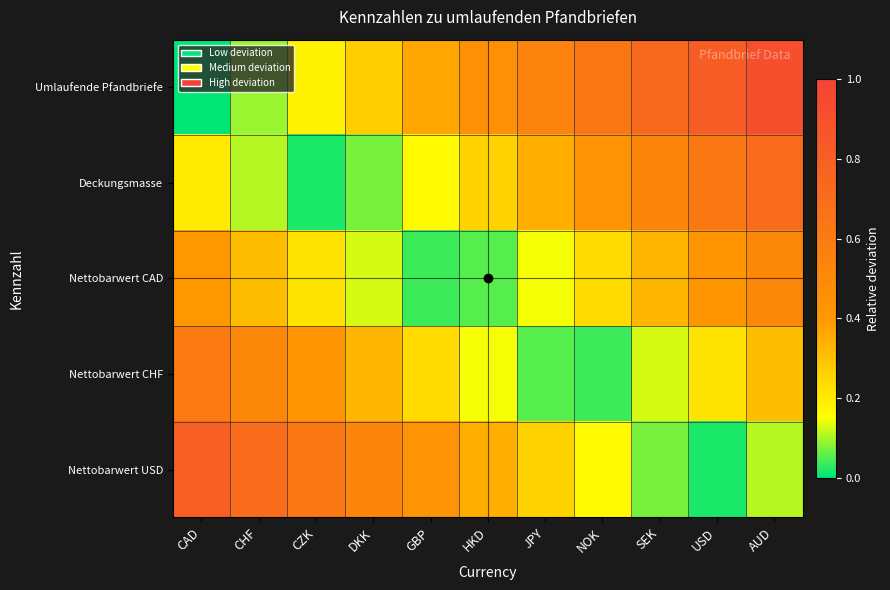

At which category does the chart reach its peak across all series?

AUD